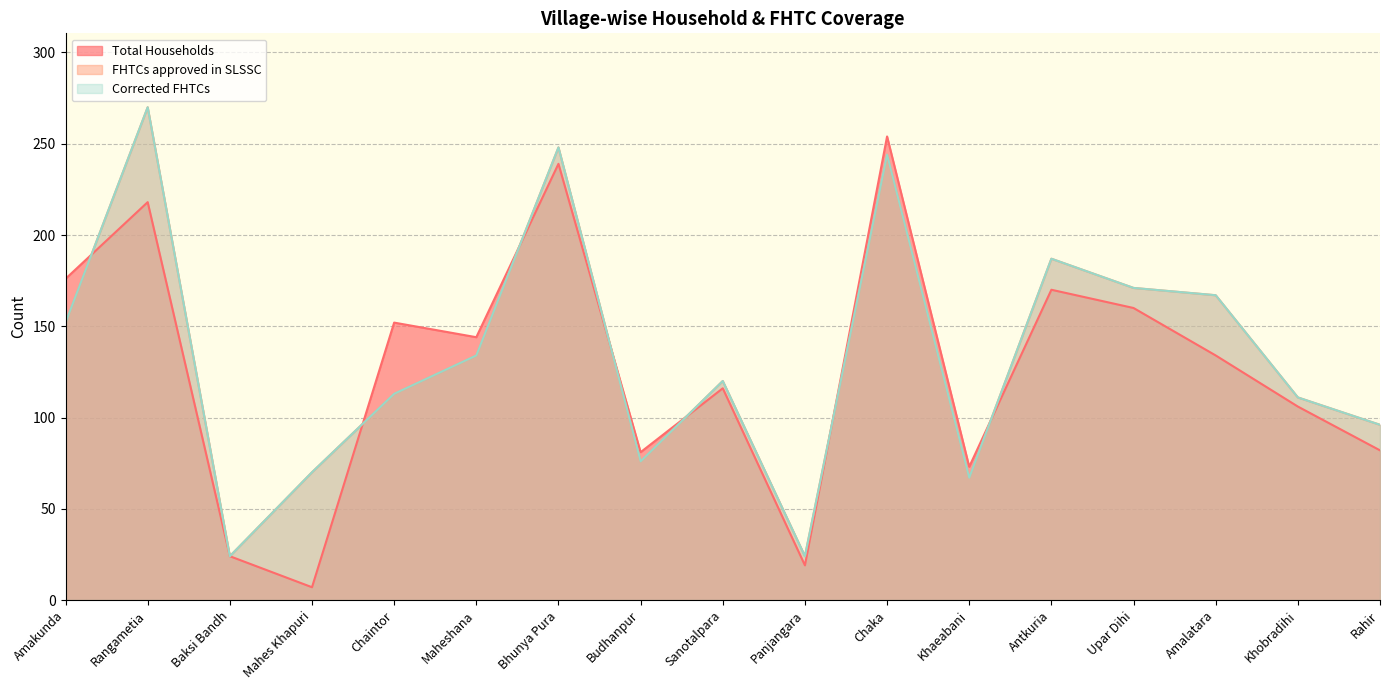

The value of FHTCs approved in SLSSC at Upar Dihi is 171. True or false?

True